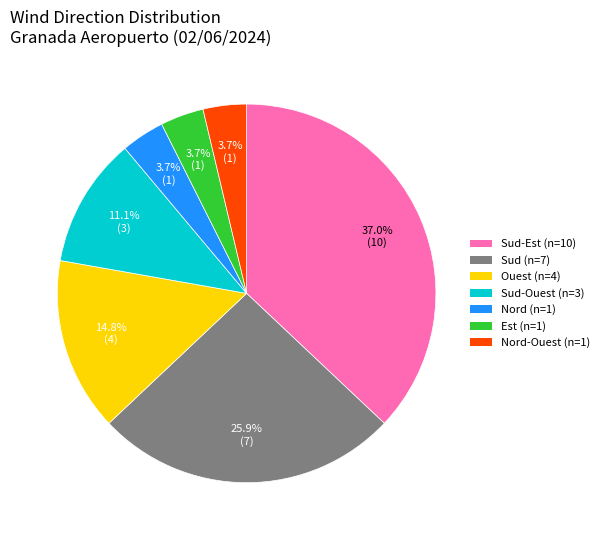

Is there any slice that represents more than half of the pie?

No